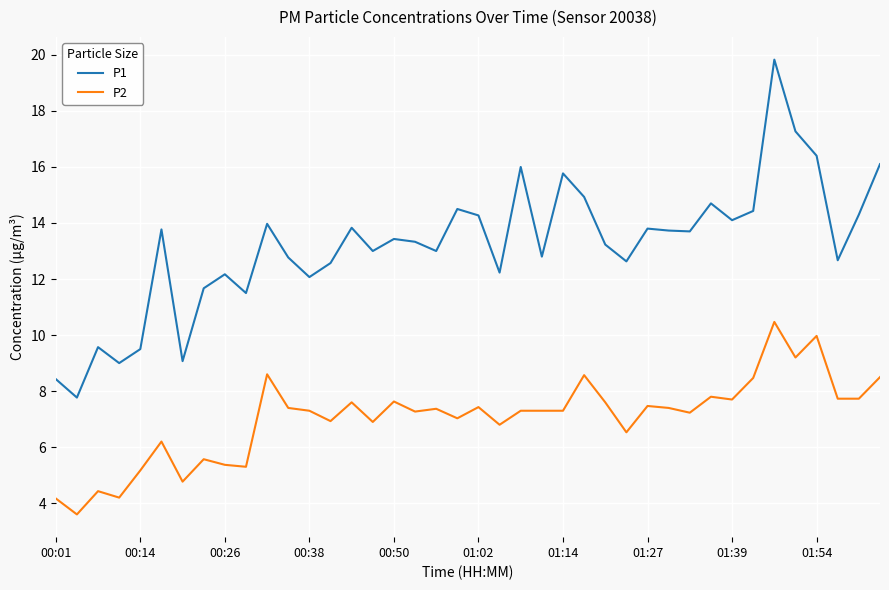

Which series has the largest total across all categories?

P1